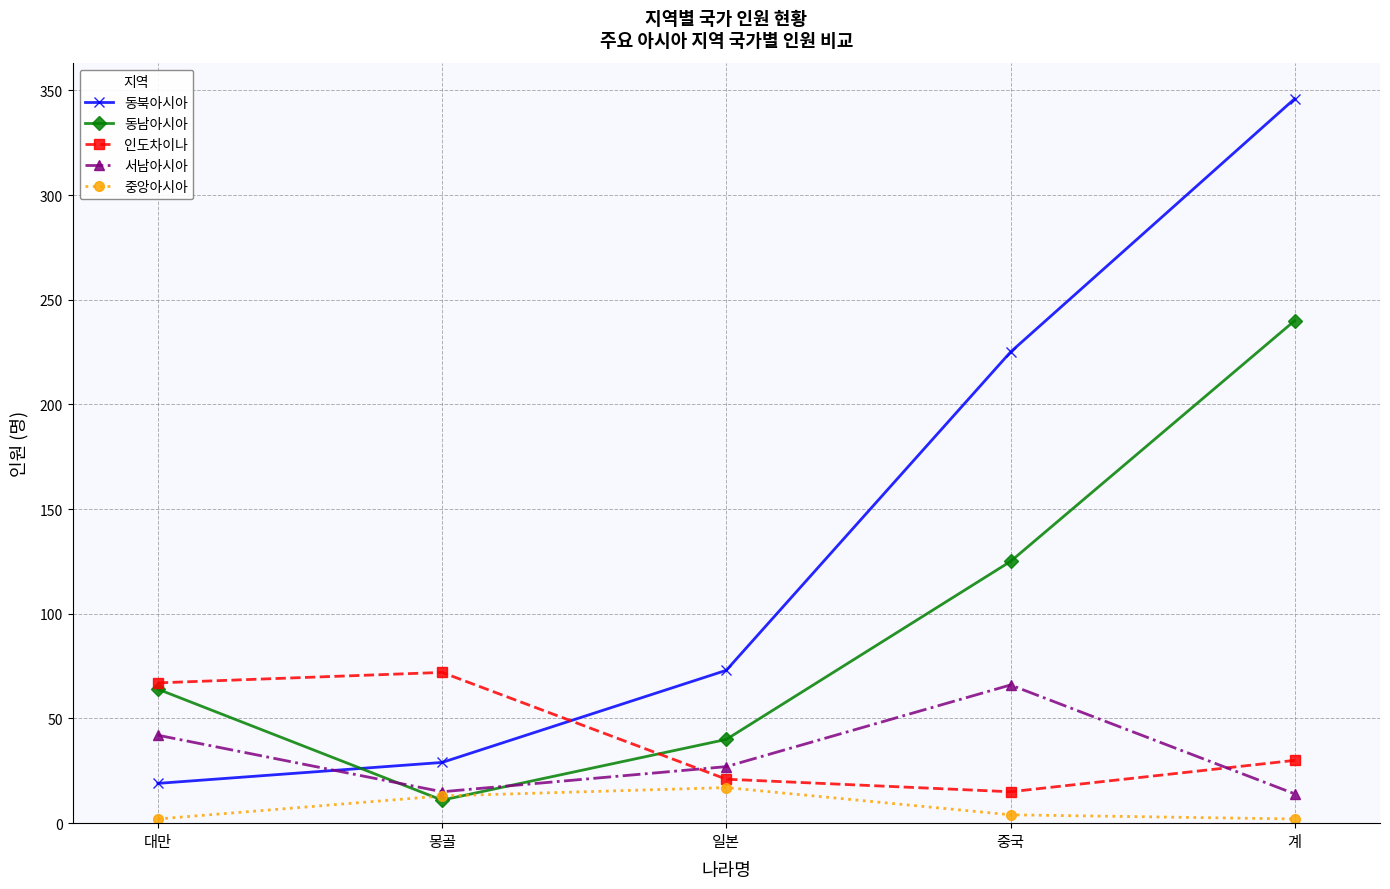

What is the label of the 3rd point from the right?

일본